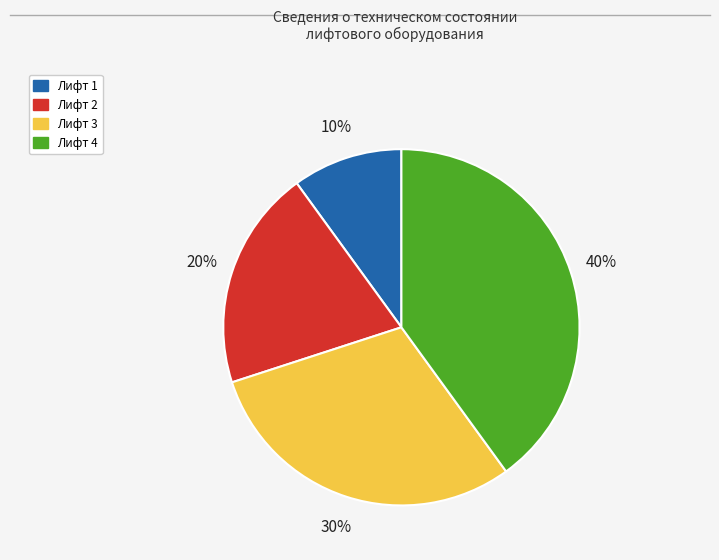

To the nearest percent, what portion does Лифт 1 represent?

10%